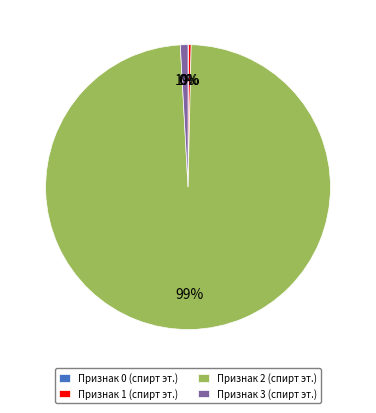

What percentage is the Признак 2 (спирт эт.) slice, to the nearest percent?

99%